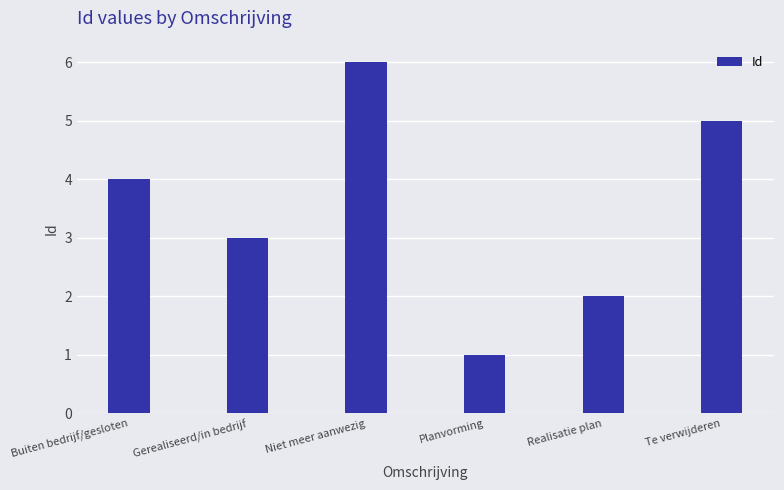

Reading left to right, transcribe all the data shown in this chart.

4	3	6	1	2	5